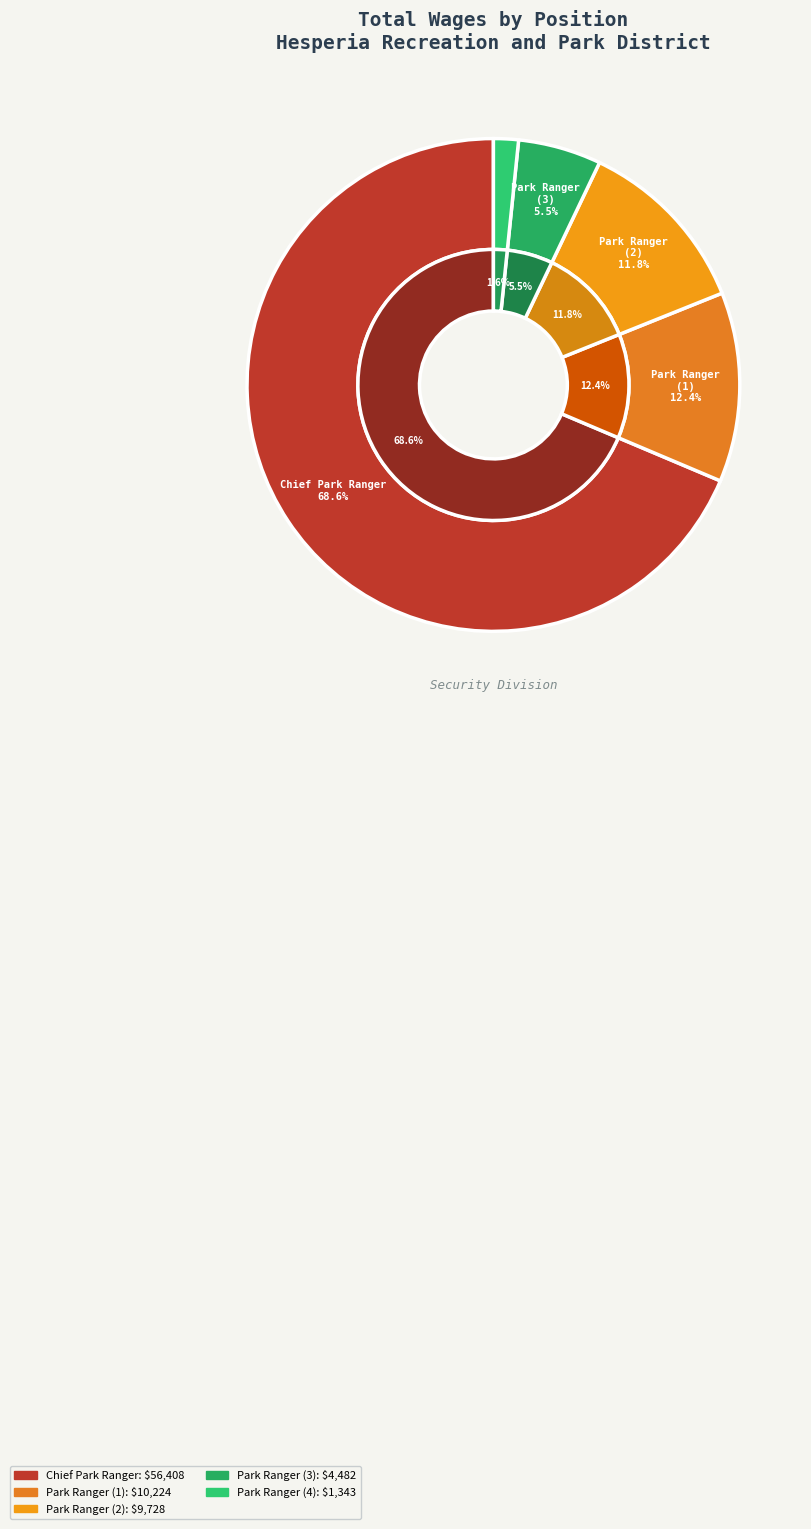

What is the change in value from Park Ranger to Park Ranger   ?

-8881